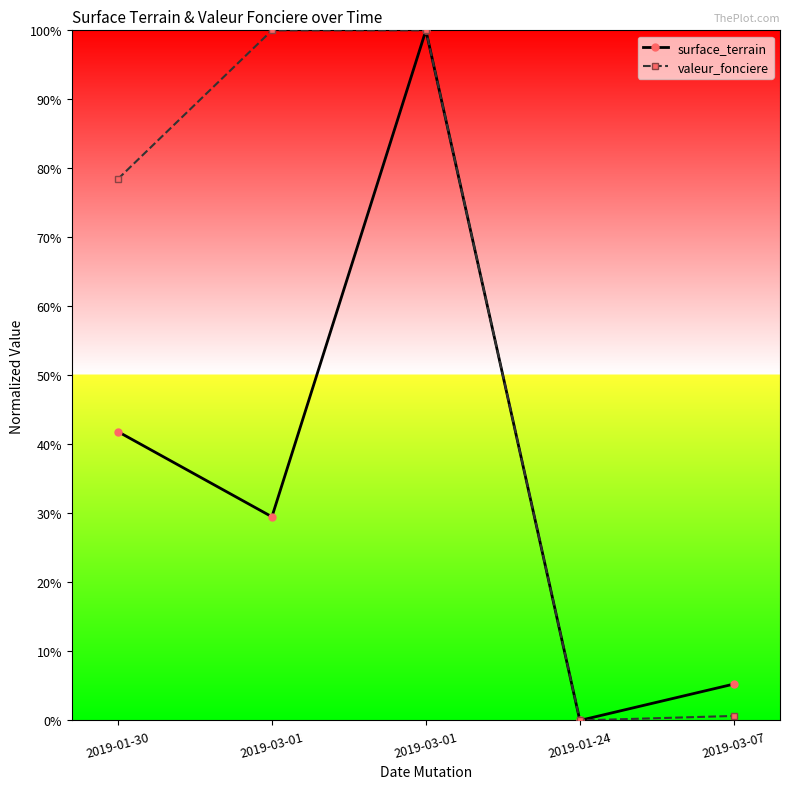

Is it true that surface_terrain equals 0.2 at 2019-01-30?

False